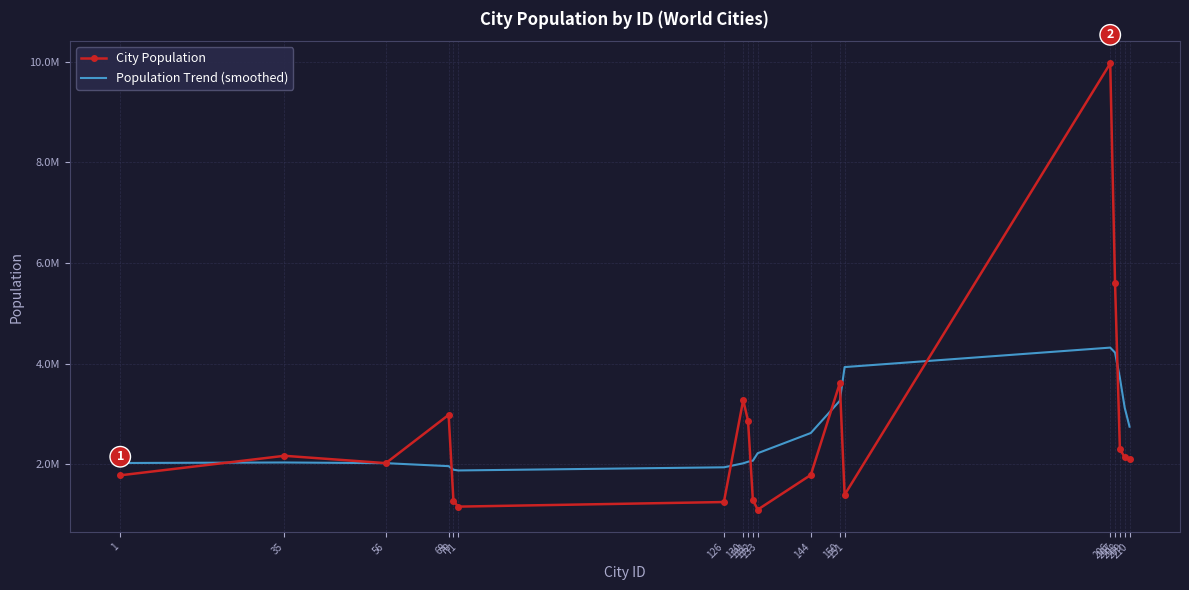

What are all the series names shown in the legend?

City Population, Population Trend (smoothed)